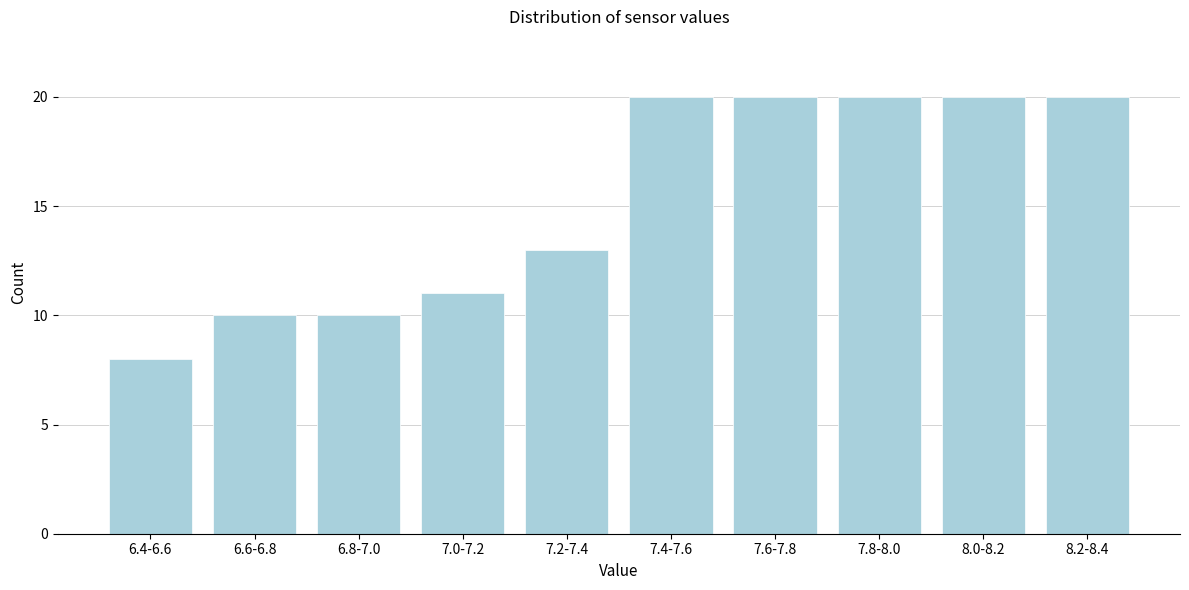

Reading left to right, what are all the values shown in this chart?

6.4-6.6=8	6.6-6.8=10	6.8-7.0=10	7.0-7.2=11	7.2-7.4=13	7.4-7.6=20	7.6-7.8=20	7.8-8.0=20	8.0-8.2=20	8.2-8.4=20